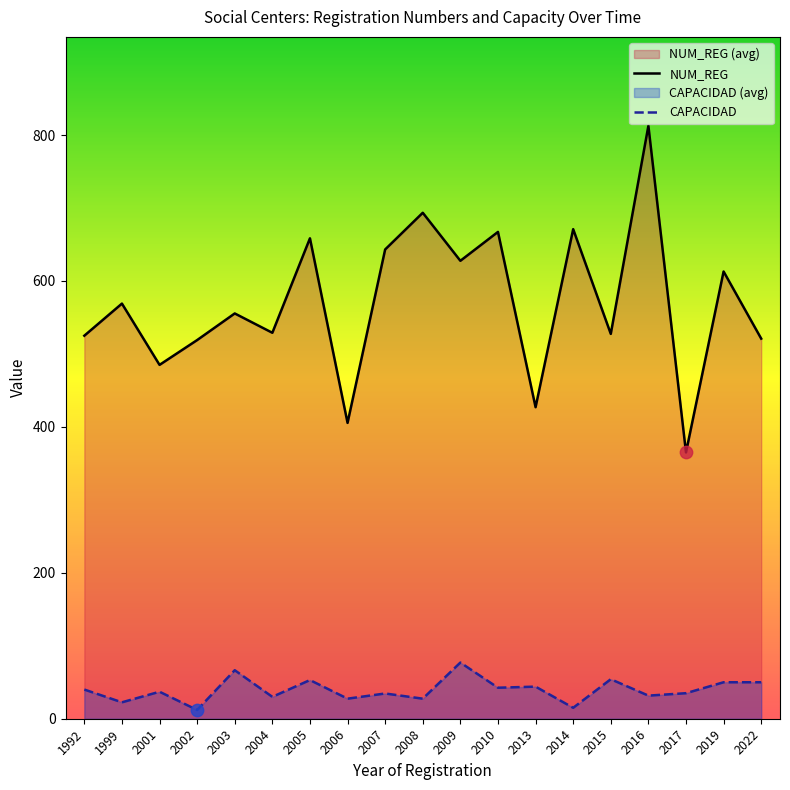

Which series contains the lowest Y value?

CAPACIDAD